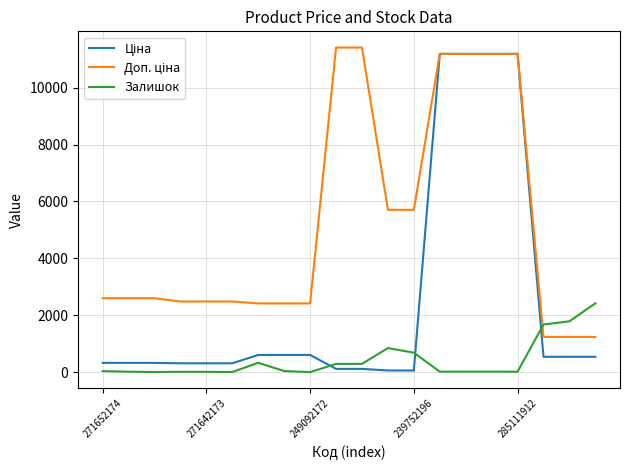

What is the value of the Залишок point at the 12th from the left?

845.0